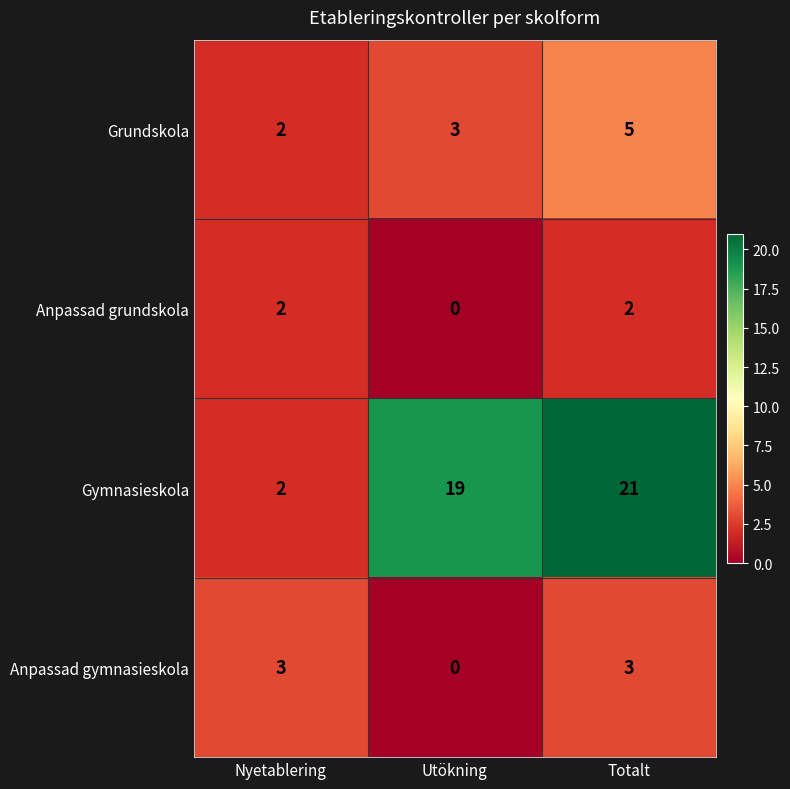

What is the difference between the Anpassad gymnasieskola values at Utökning and Totalt?

3